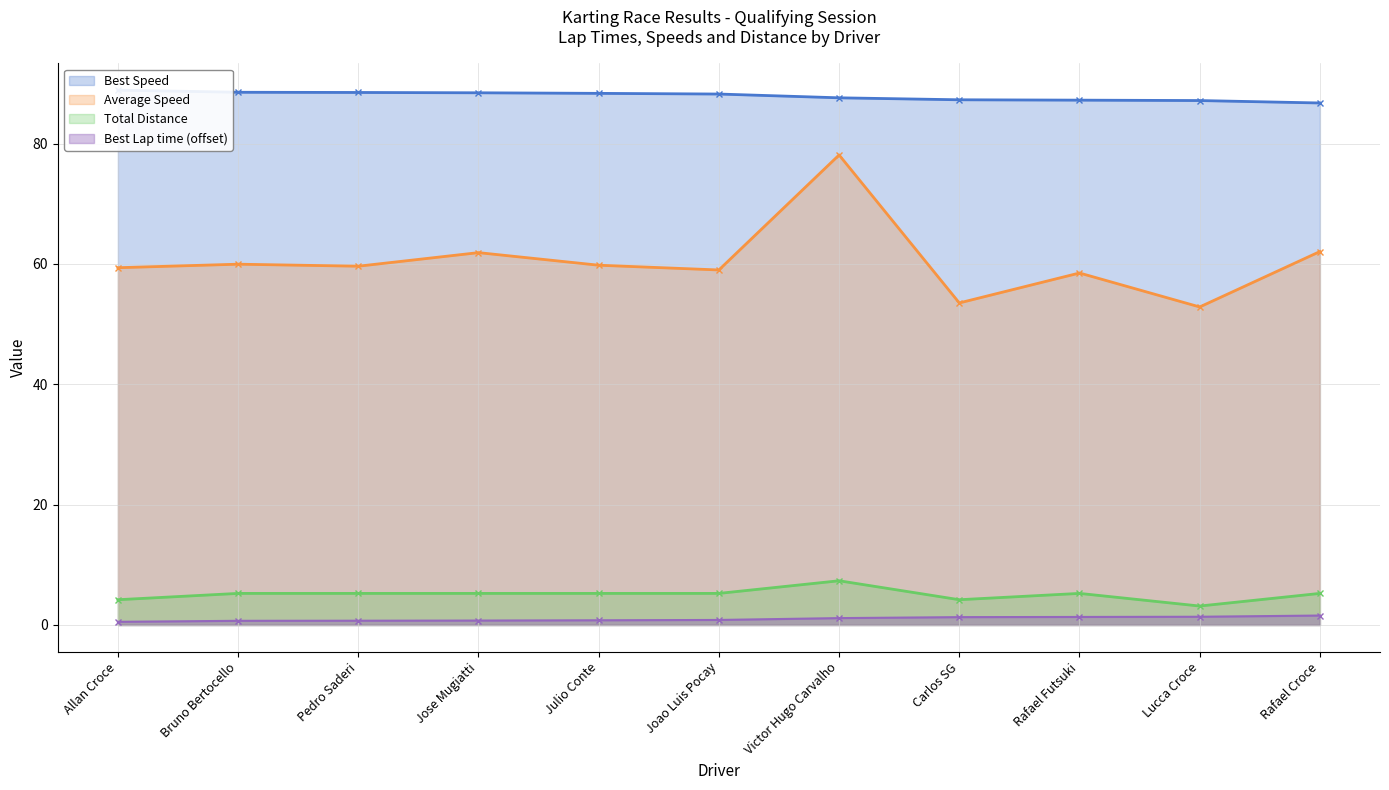

Count the number of categories in the chart.

11